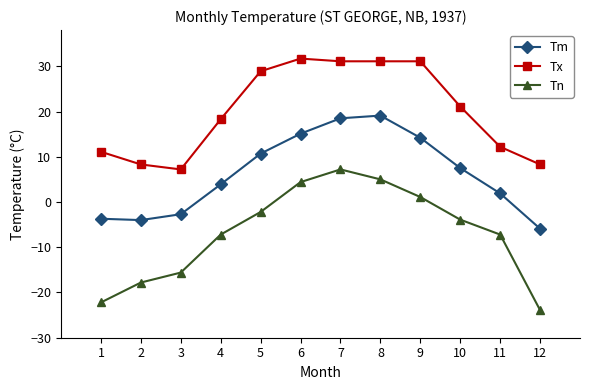

At how many categories does at least one series exceed 27?

5